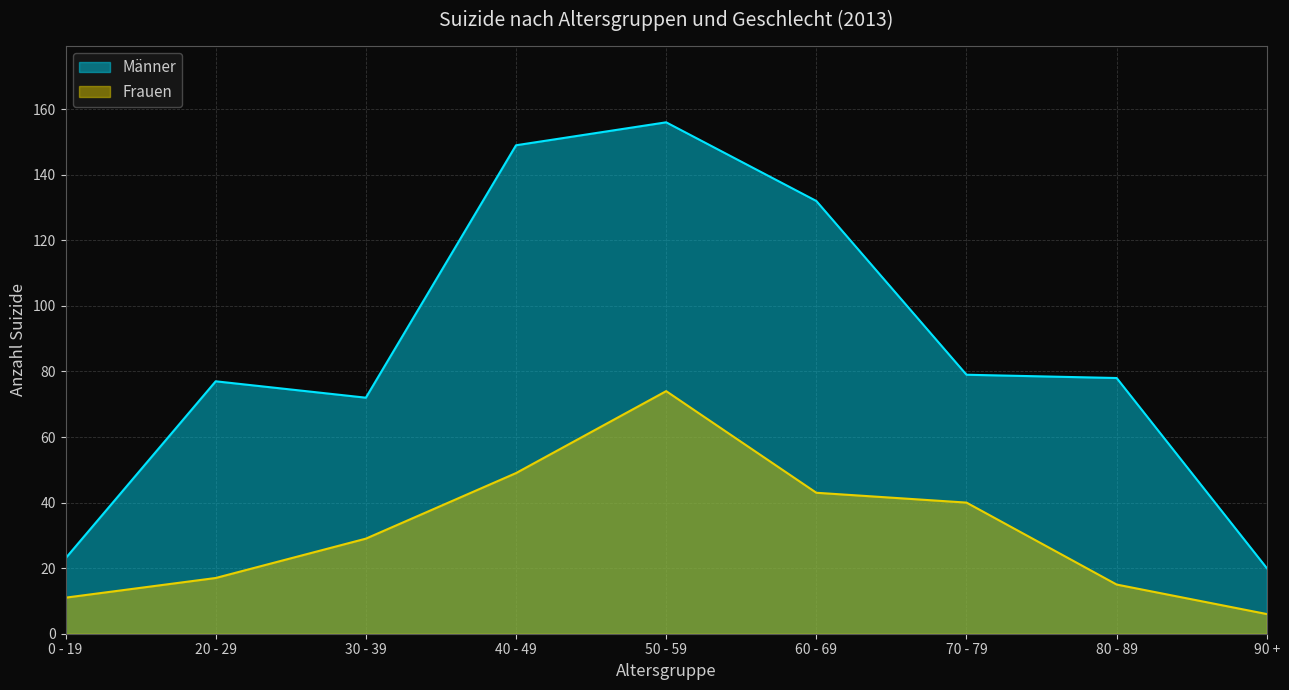

The Frauen series shows 43 at 60 - 69. True or false?

True